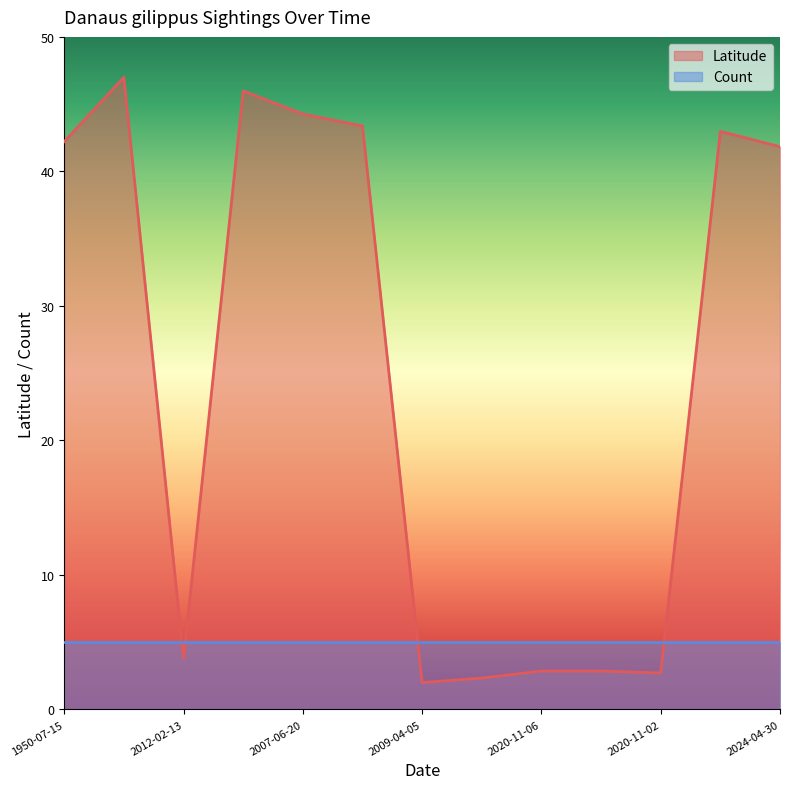

Where is the data nearest to the value 24?

2024-04-30